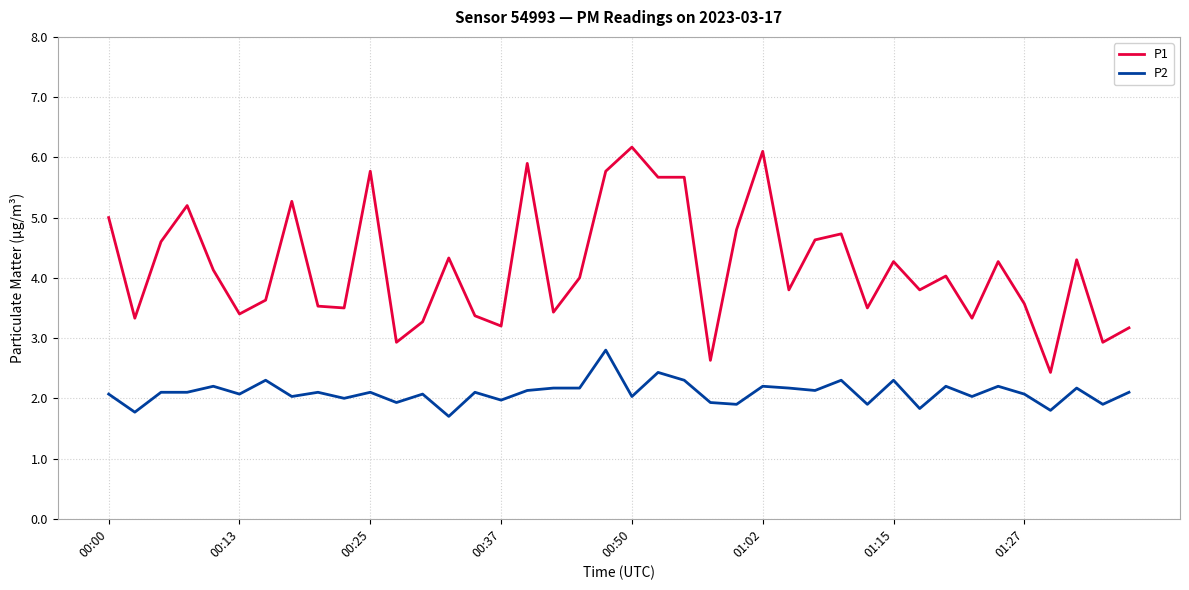

Which series has the largest total across all categories?

P1